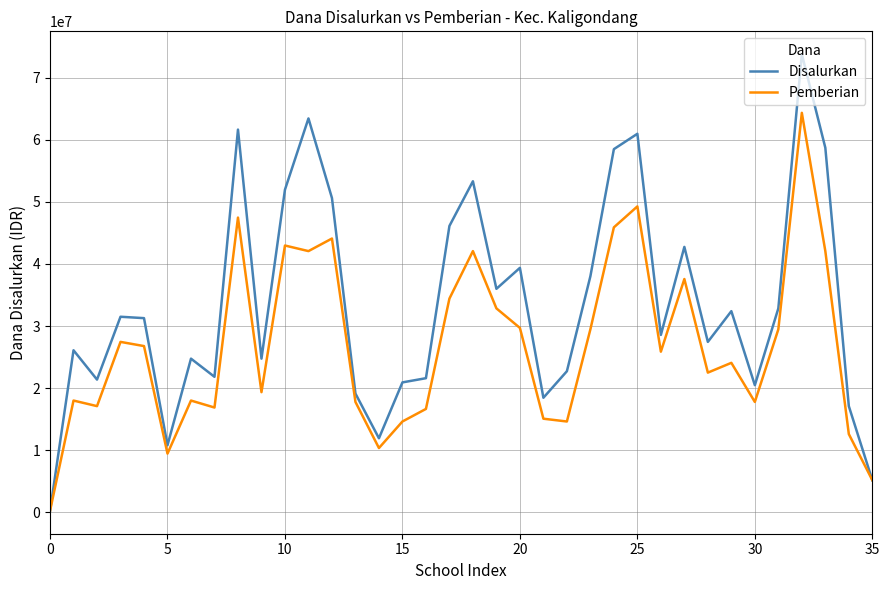

What are all the series names shown in the legend?

Disalurkan, Pemberian